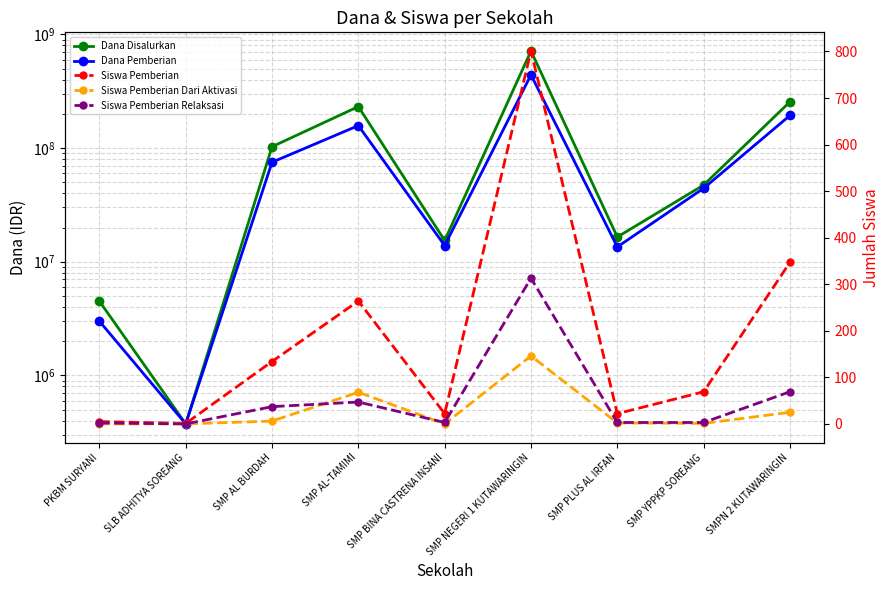

The Siswa Pemberian Dari Aktivasi series shows 0 at SLB ADHITYA SOREANG. True or false?

True